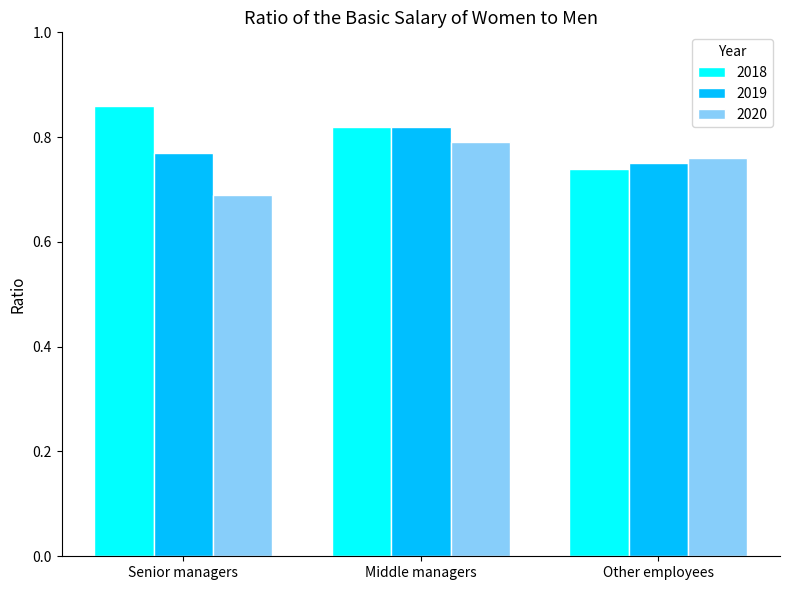

Which category has the highest value in the 2018 series?

Senior managers